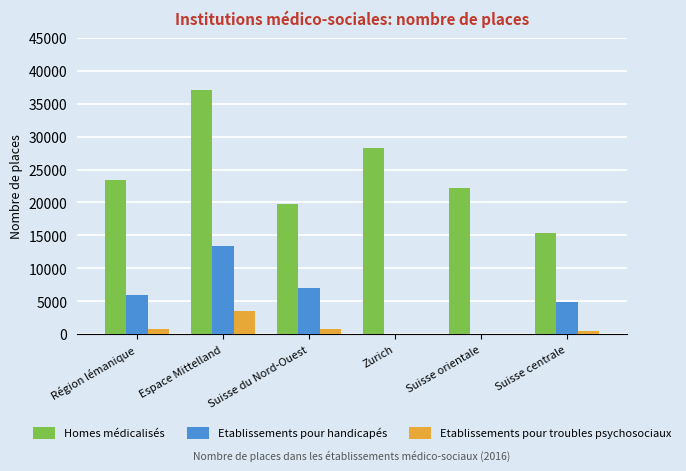

What is the greatest value displayed?

37133